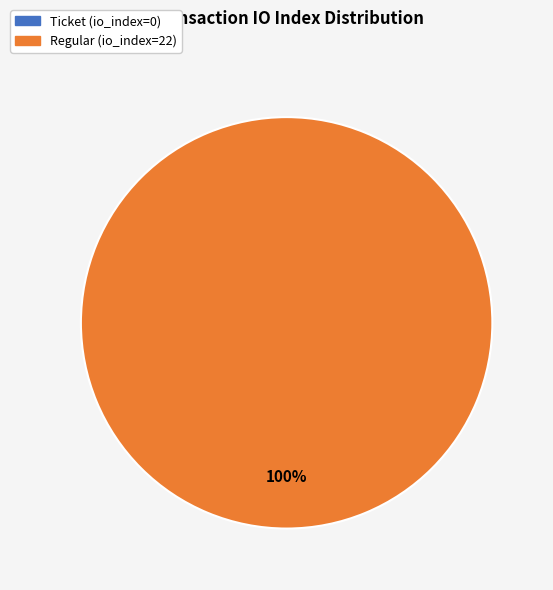

What is the change in value from Ticket (io_index=0) to Regular (io_index=22)?

+22